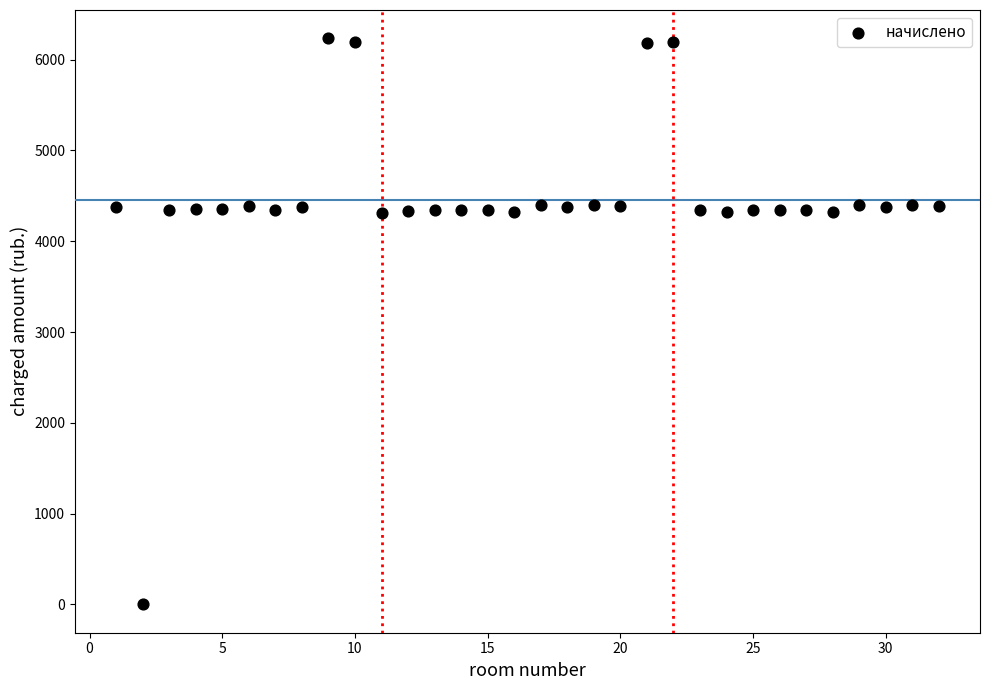

What is the range of X values (max minus min)?

31.0